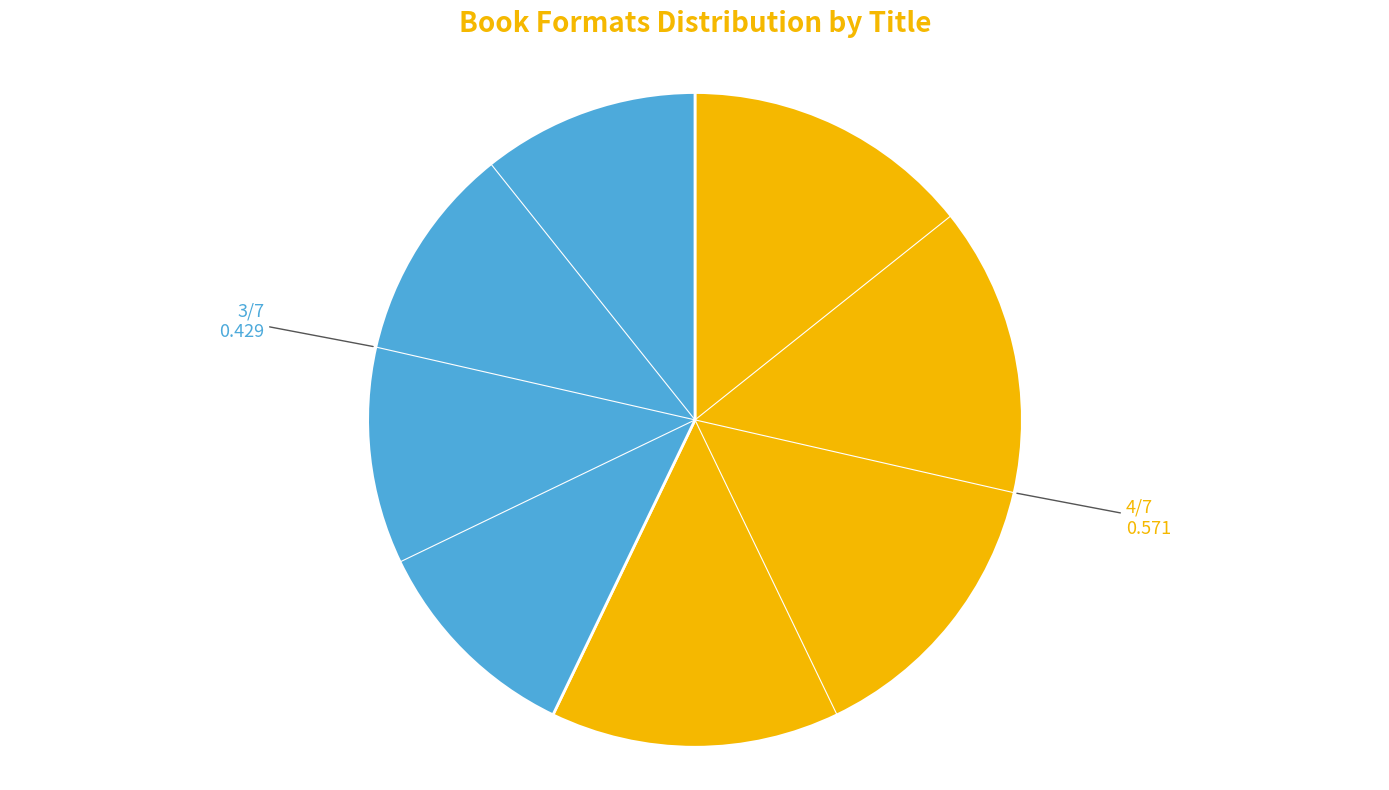

Is there any slice that represents more than half of the pie?

Yes